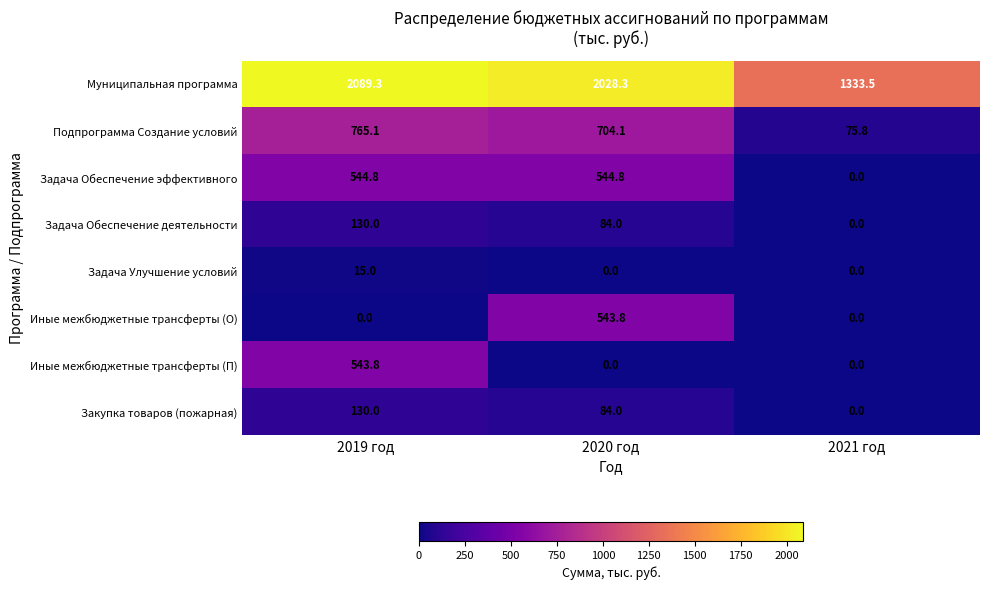

The Задача Обеспечение эффективного series shows 544.8 at 2020 год. True or false?

True